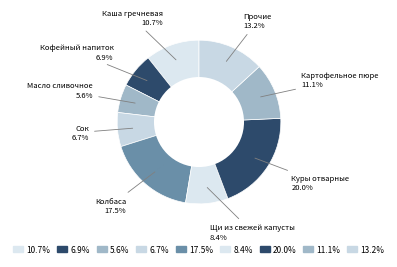

How many segments does this pie chart have?

9